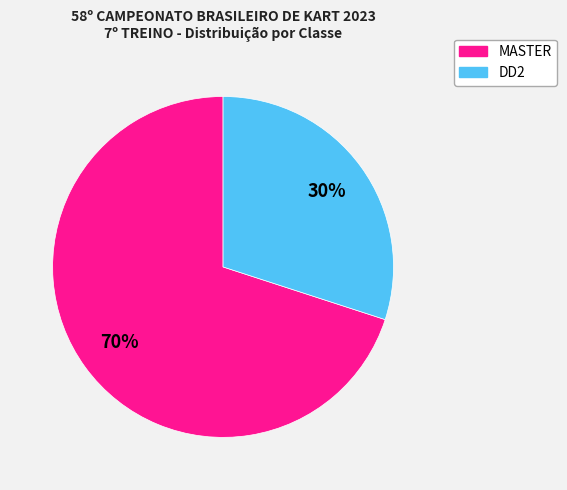

Which slice is the largest?

MASTER